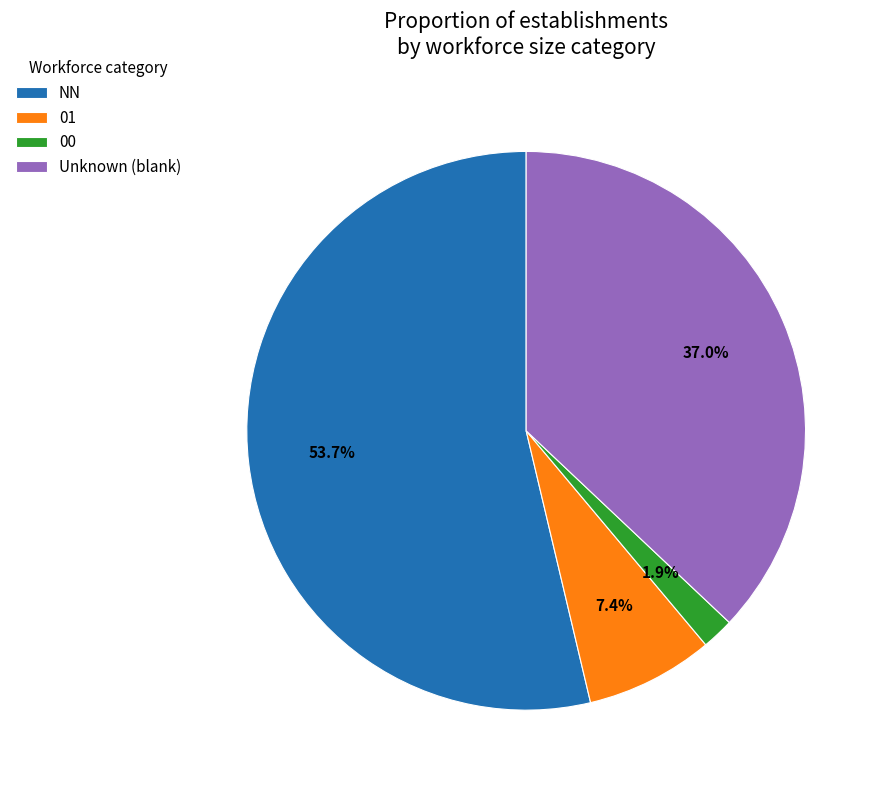

How many slices are in this pie chart?

4